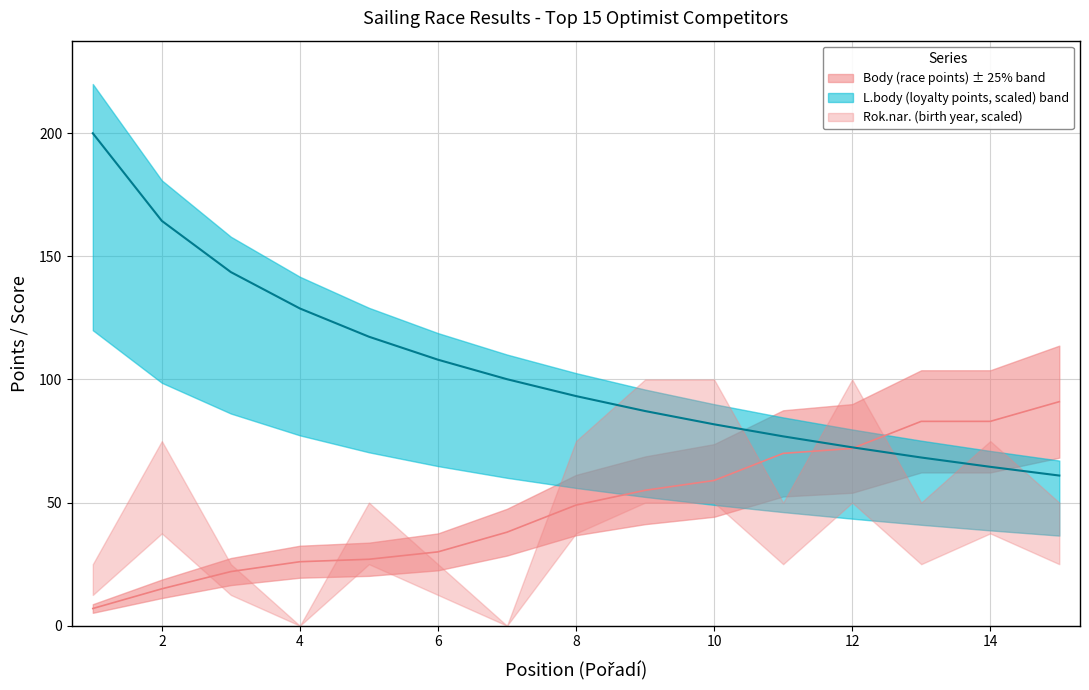

Which series has the widest spread of values?

L.body